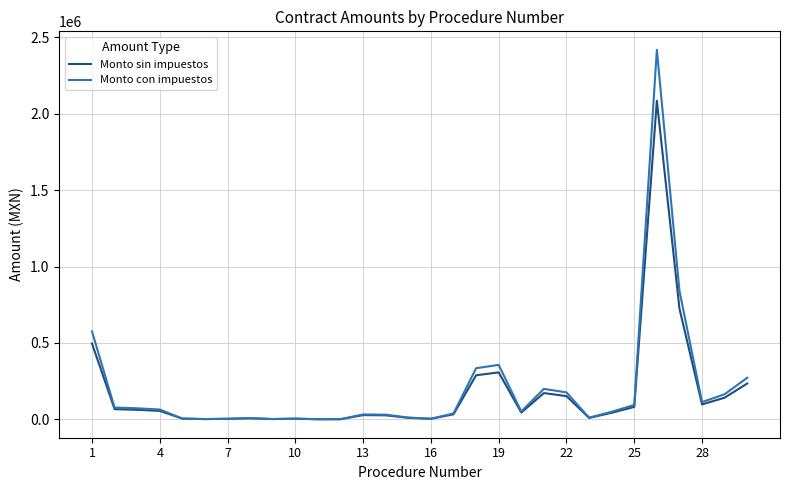

What is the greatest value displayed?

2418600.0